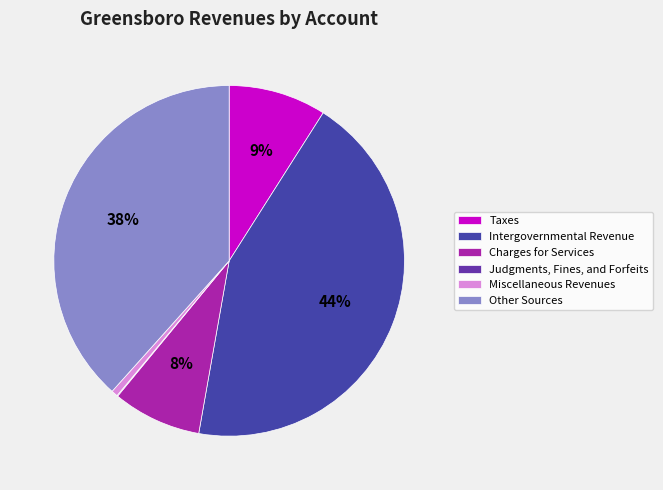

How much of the chart is everything except Taxes?

91.0%